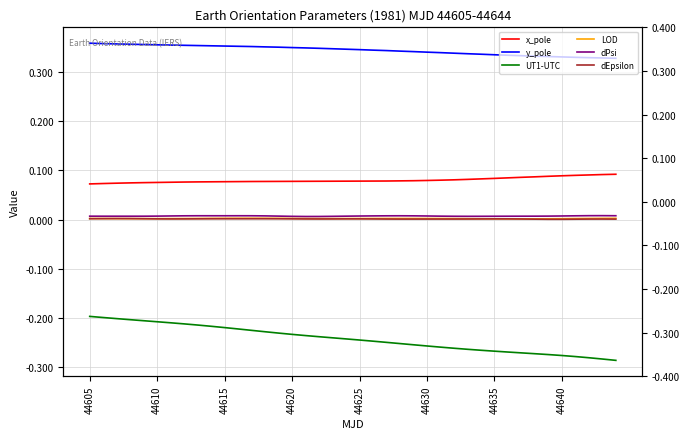

Which series has the largest total across all categories?

y_pole